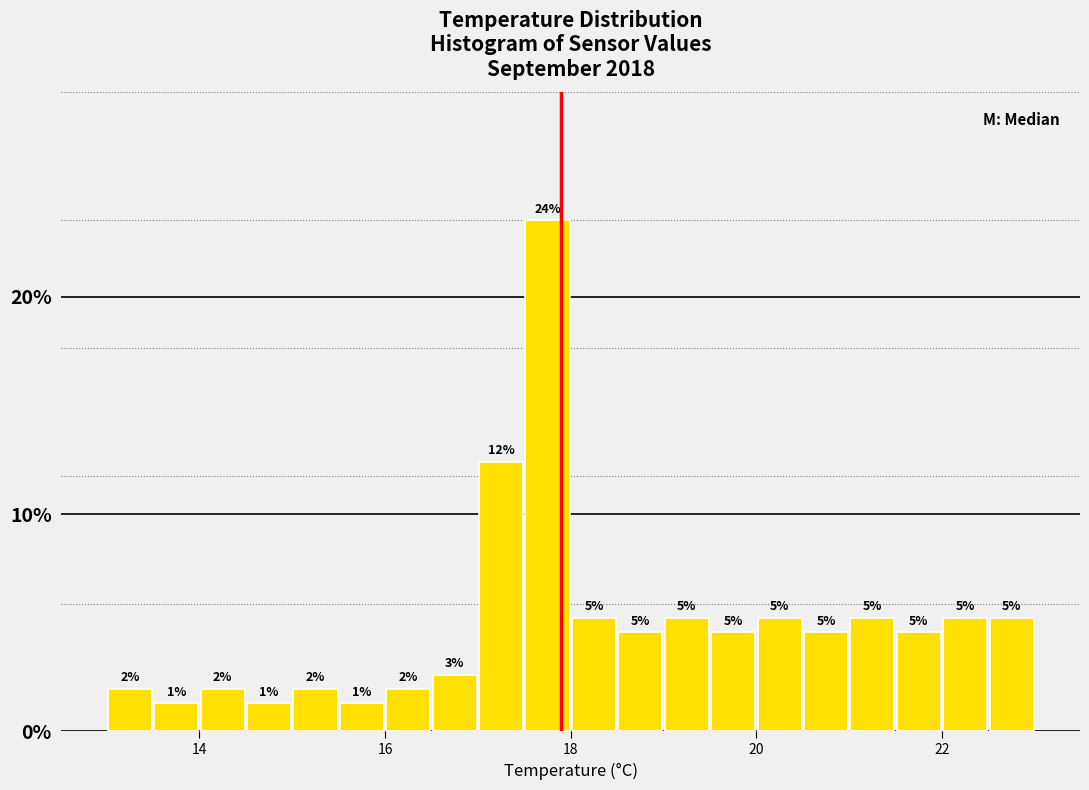

Around what value on the x-axis is the tallest bar? Give the approximate position of its centre, as read against the axis.

17.8